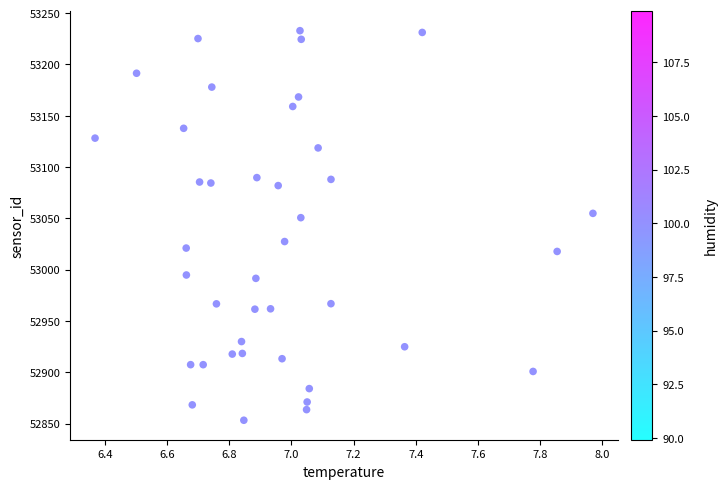

What Y value in the scatter plot is closest to 53043?

53050.7